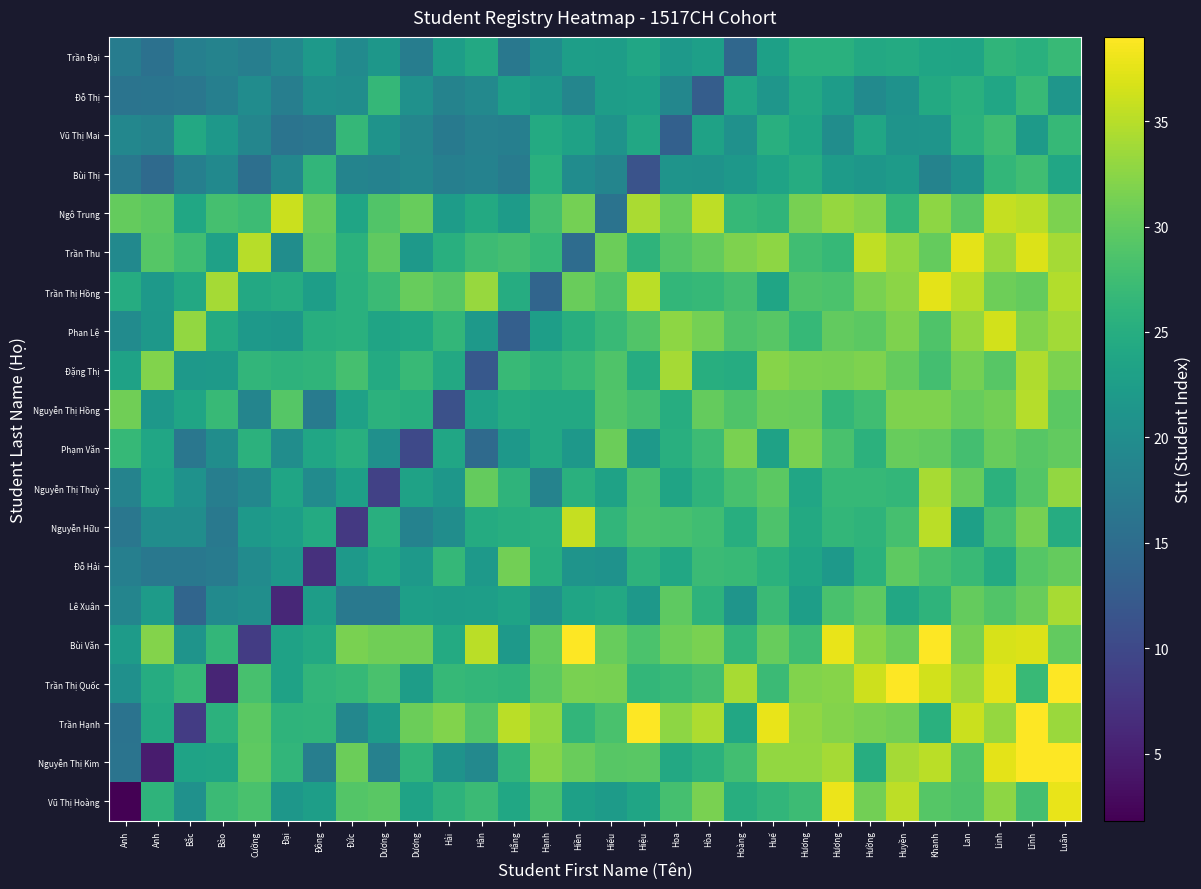

At how many categories does at least one series exceed 9?

30